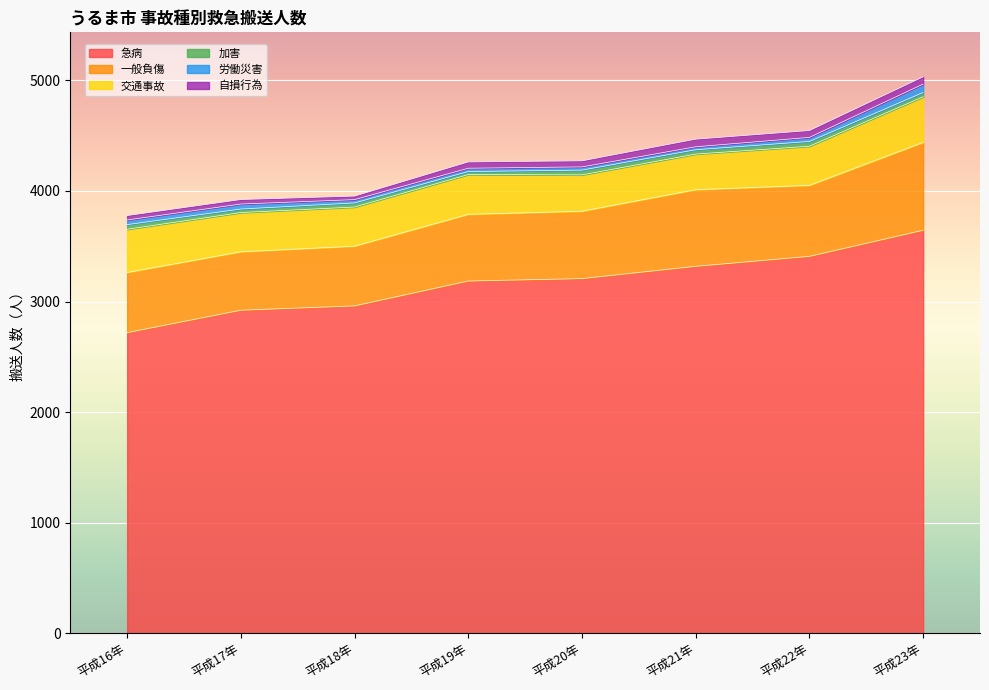

What is the total value across all series at 平成22年?

4547